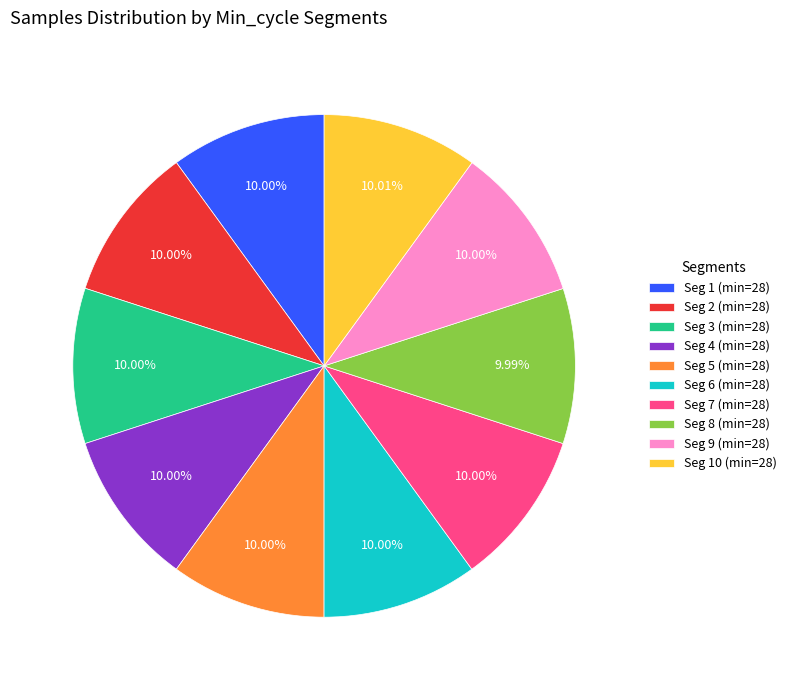

Do Seg 3 (min=28) and Seg 4 (min=28) together represent more than half of the pie?

No